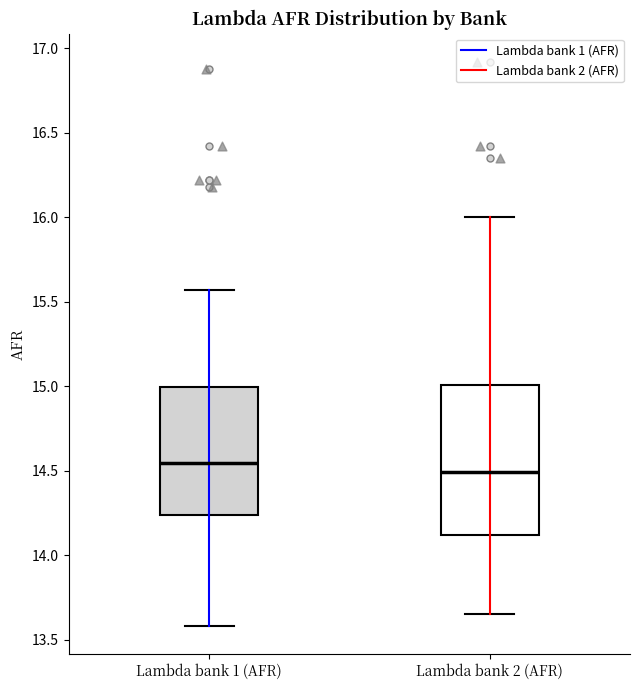

Reading left to right, read every box against the y-axis: the position of its median line, the range the box covers, and the ends of its whiskers. The values are not printed on the chart, so give them approximately, as read against the axis.

Lambda bank 1 (AFR): median 14.55, box 14.25 to 15.00, whiskers 13.60 to 15.55
Lambda bank 2 (AFR): median 14.50, box 14.10 to 15.00, whiskers 13.65 to 16.00